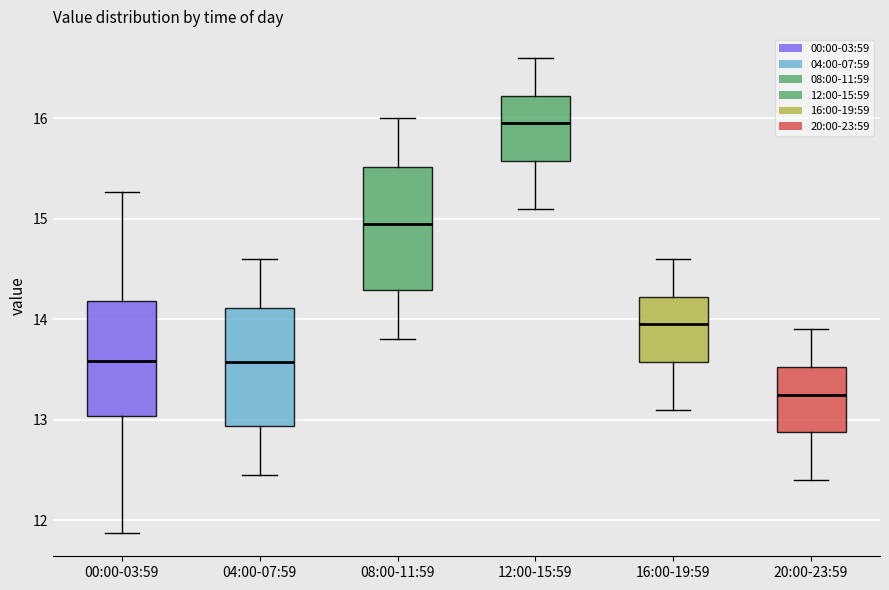

Which box has the highest median line?

12:00-15:59